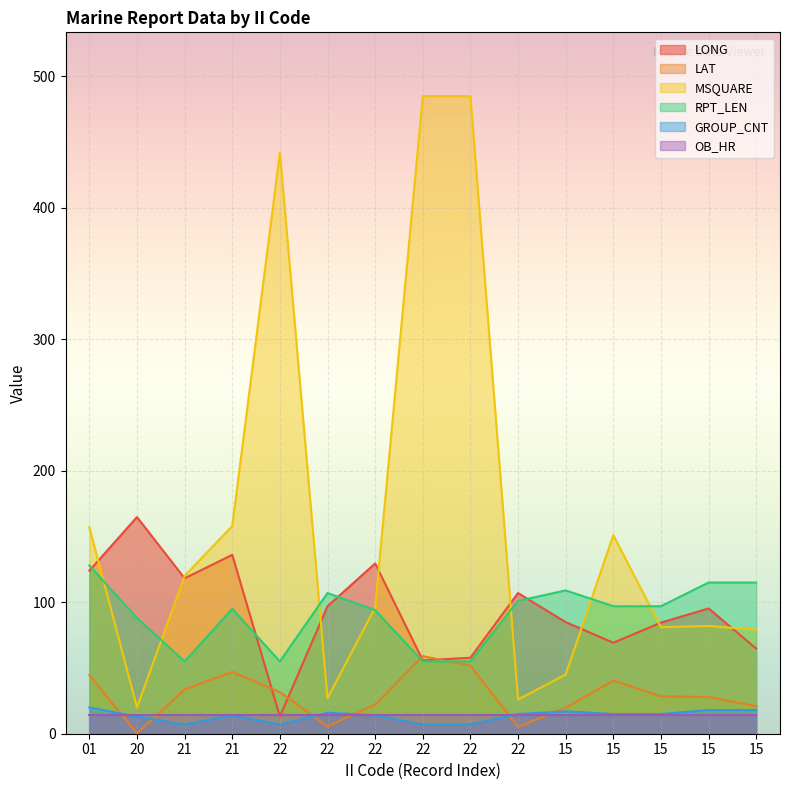

Rank the series by their maximum value, from highest to lowest.

MSQUARE, LONG, RPT_LEN, LAT, GROUP_CNT, OB_HR